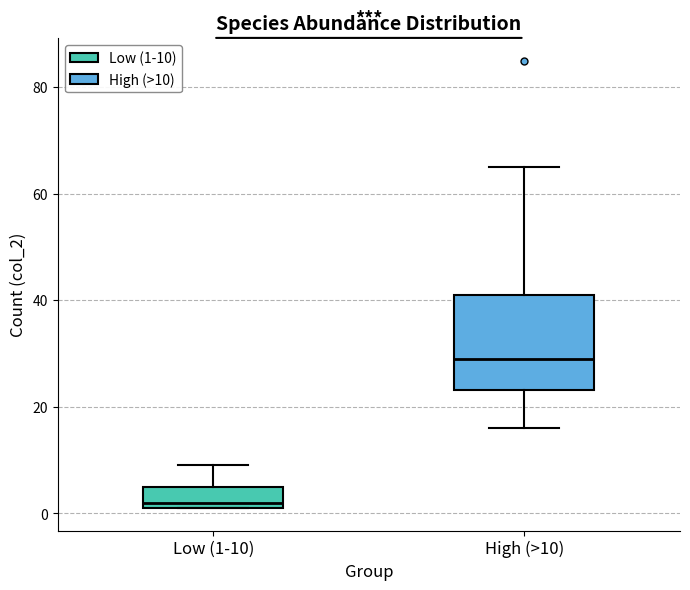

Which box is the tallest, from its lower edge to its upper edge?

High (>10)